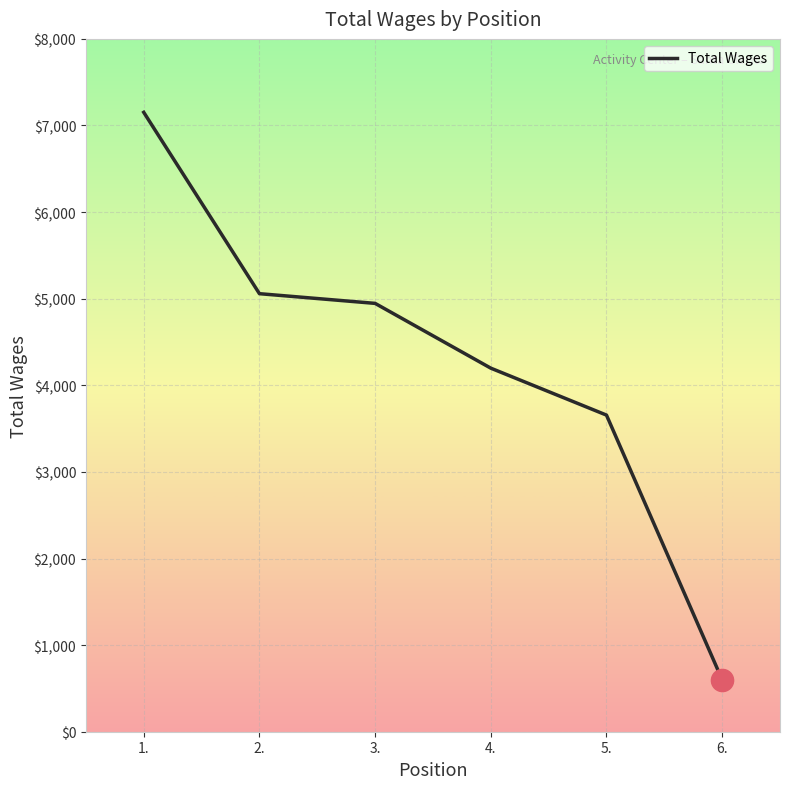

Approximately how many times larger is the value at 2. compared to 3.?

1.0